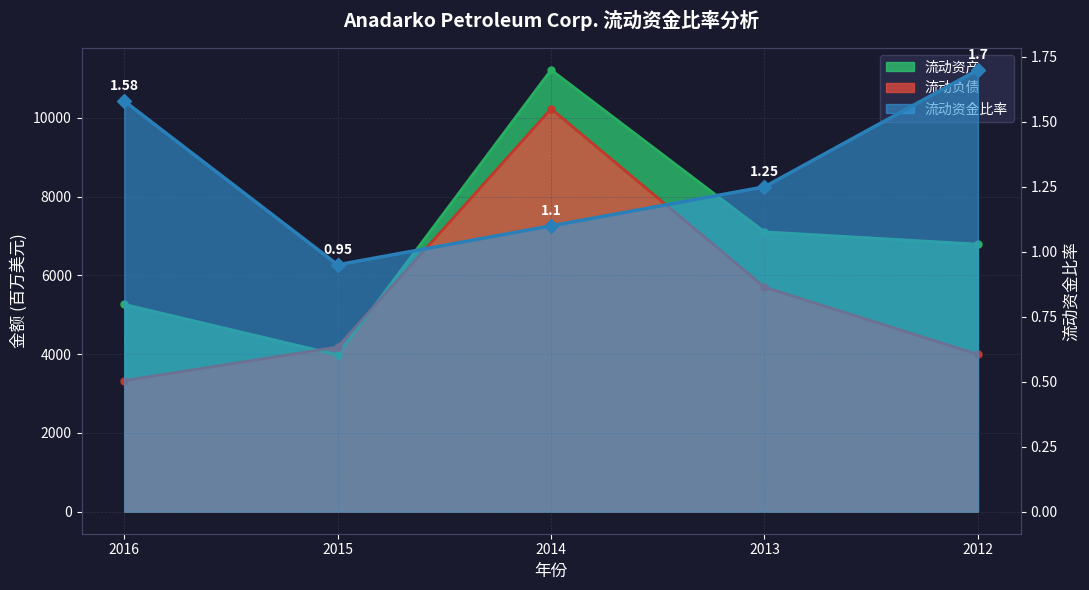

How many data points in 流动资金比率 are less than 1?

1